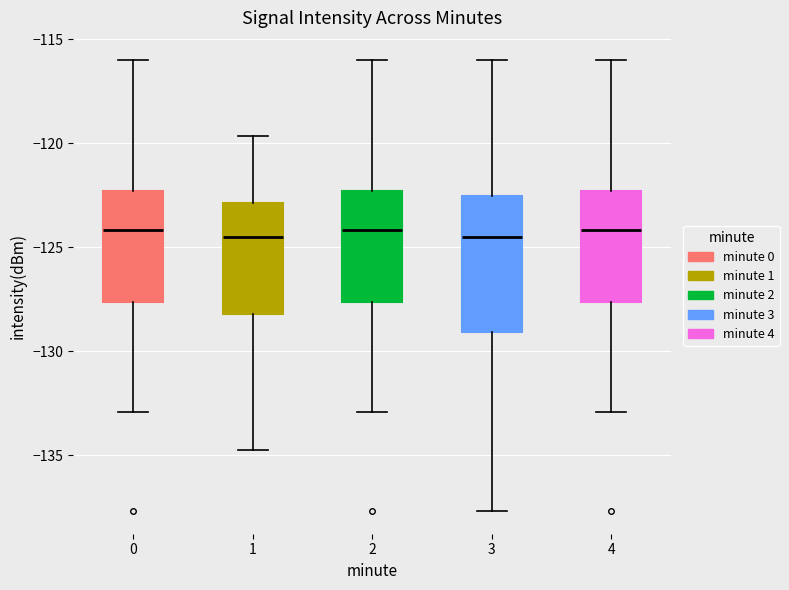

Reading left to right, transcribe this box plot: for each box, give where its median line is, the range the box spans, and where its two whiskers end, as read against the y-axis. The values are not printed on the chart, so give them approximately, as read against the axis.

0: median -124.0, box -127.5 to -122.5, whiskers -133.0 to -116.0
1: median -124.5, box -128.0 to -123.0, whiskers -135.0 to -119.5
2: median -124.0, box -127.5 to -122.5, whiskers -133.0 to -116.0
3: median -124.5, box -129.0 to -122.5, whiskers -137.5 to -116.0
4: median -124.0, box -127.5 to -122.5, whiskers -133.0 to -116.0